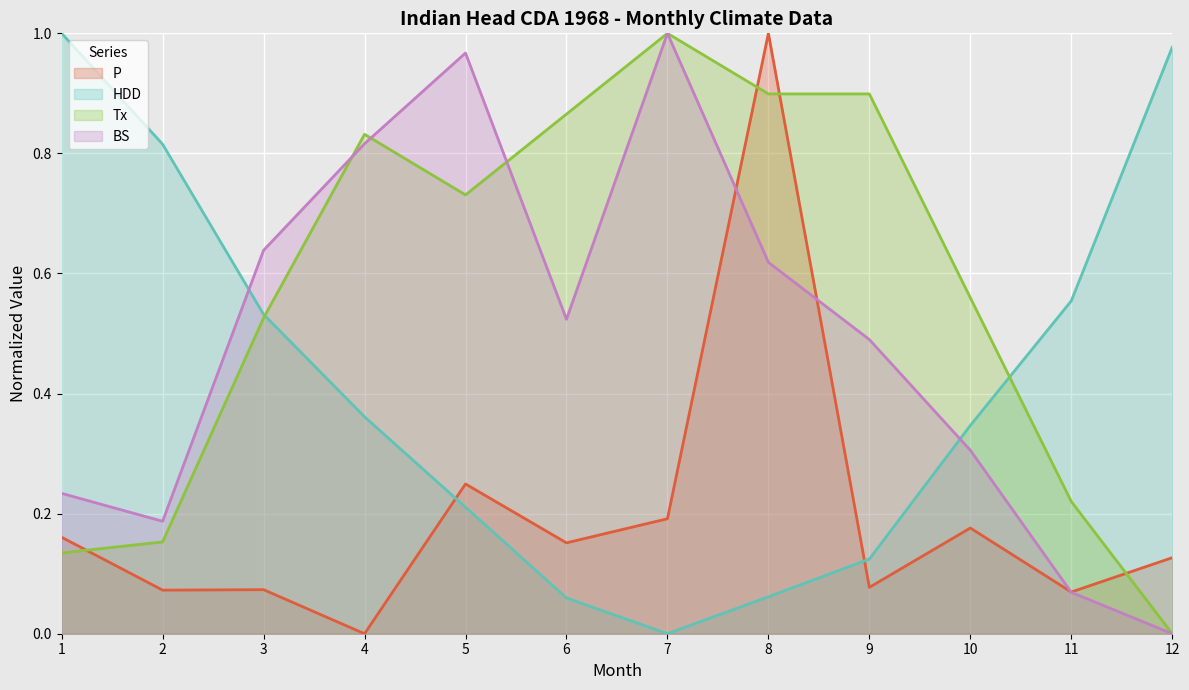

Between which two adjacent categories do HDD and P first intersect?

4 and 5